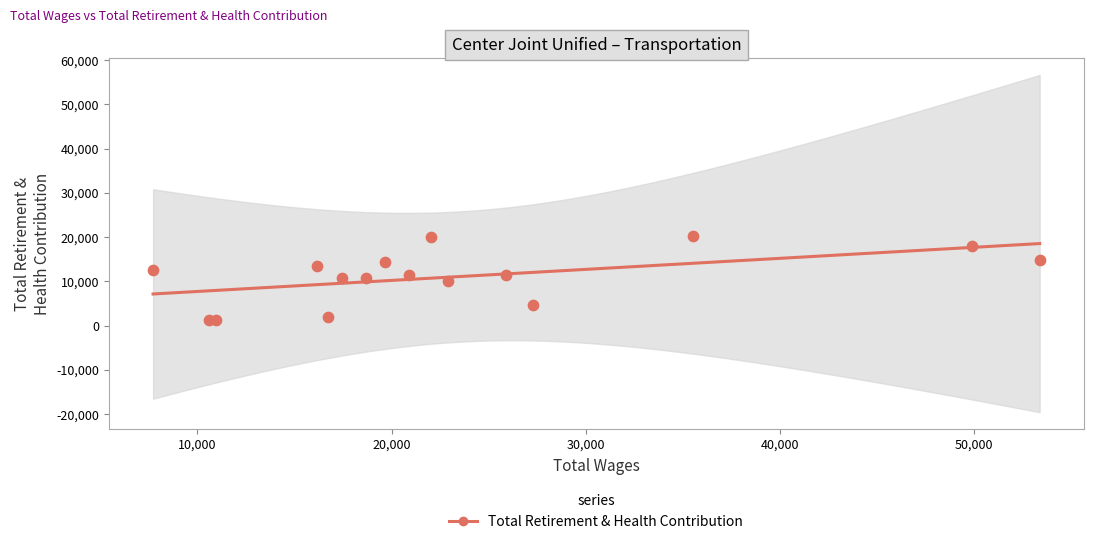

Between 13 and 5, which is larger?

5